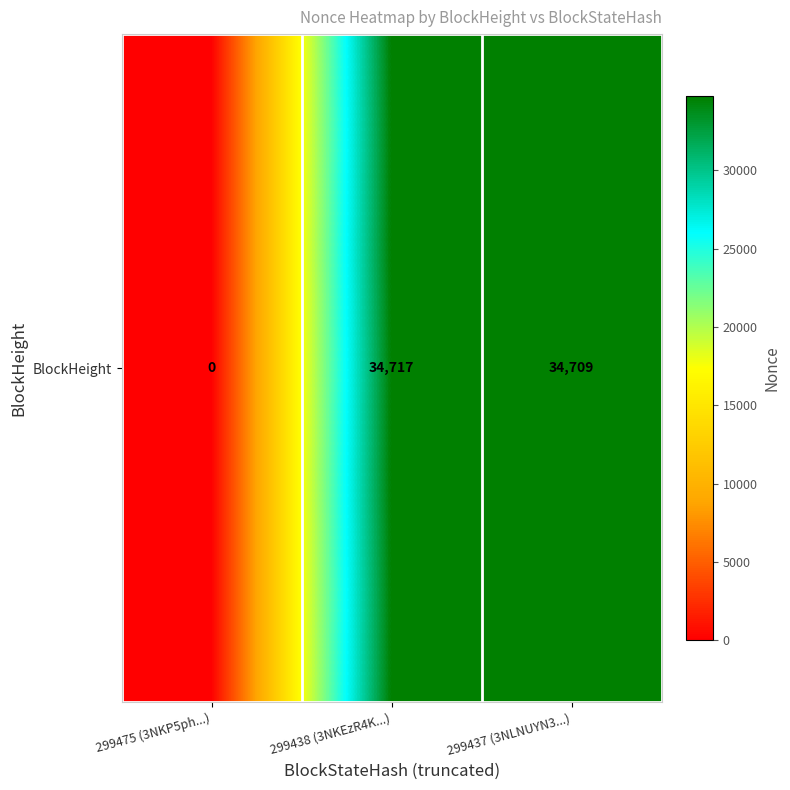

Approximately how many times larger is the value at 299437 (3NLNUYN3...) compared to 299438 (3NKEzR4K...)?

1.0